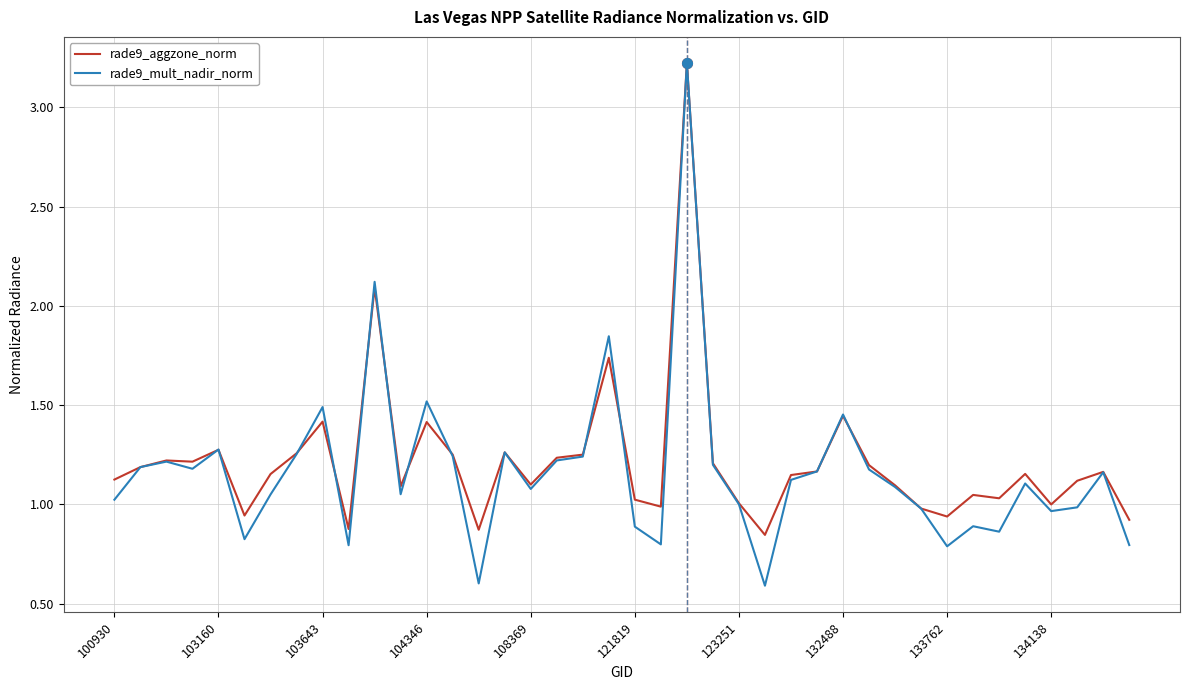

What is the smallest value displayed?

0.6